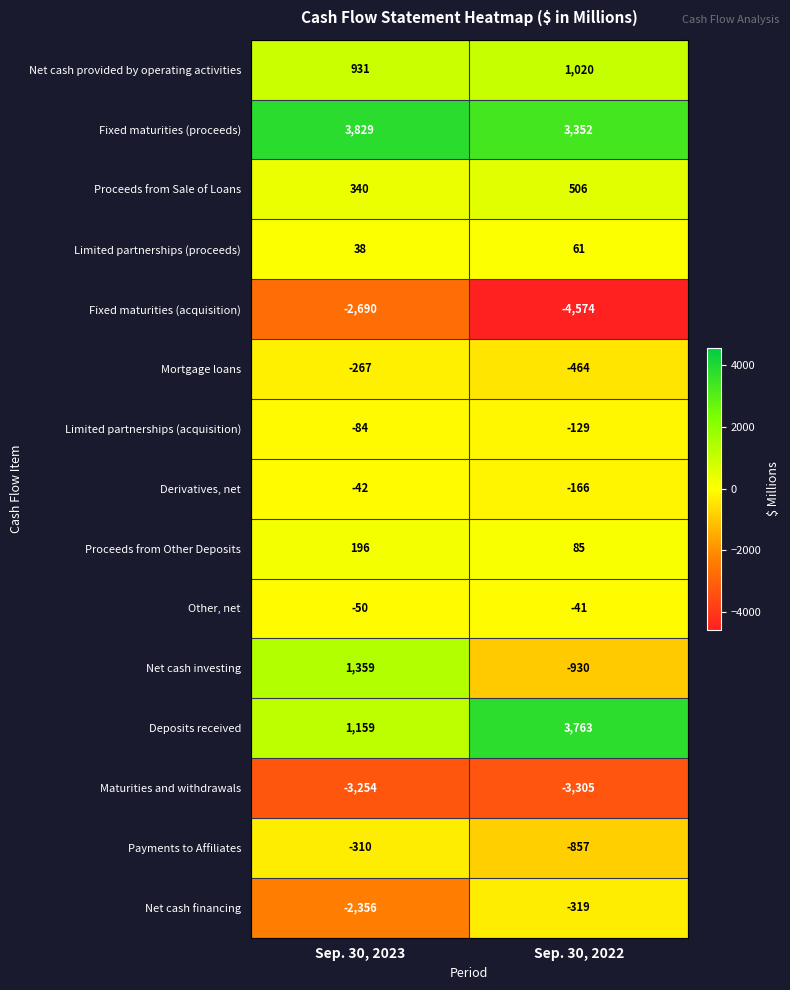

Is it true that Fixed maturities (acquisition) equals -6369 at Sep. 30, 2022?

False